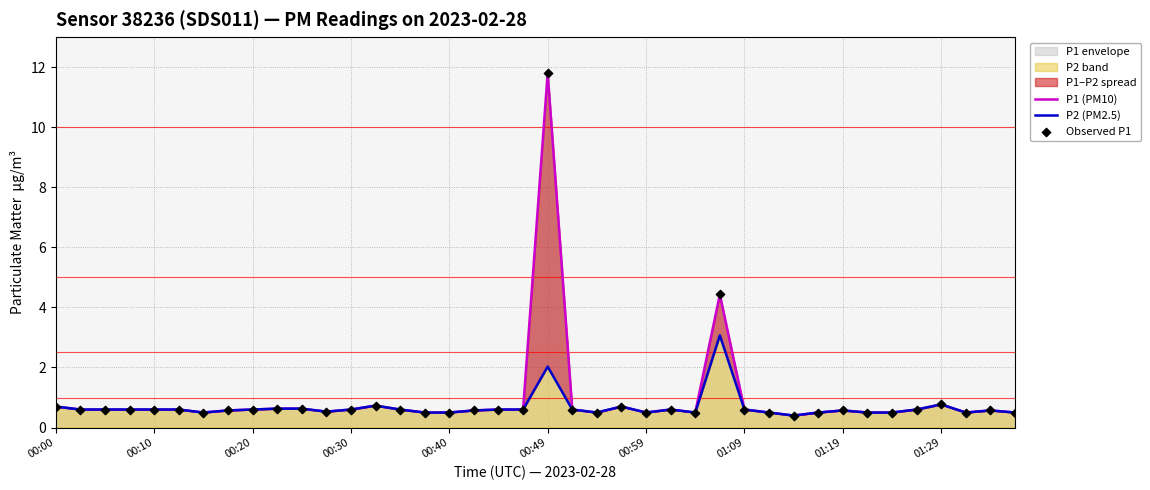

Is the value of P1 (PM10) at 25 greater than the value of P2 (PM2.5) at 34?

Yes